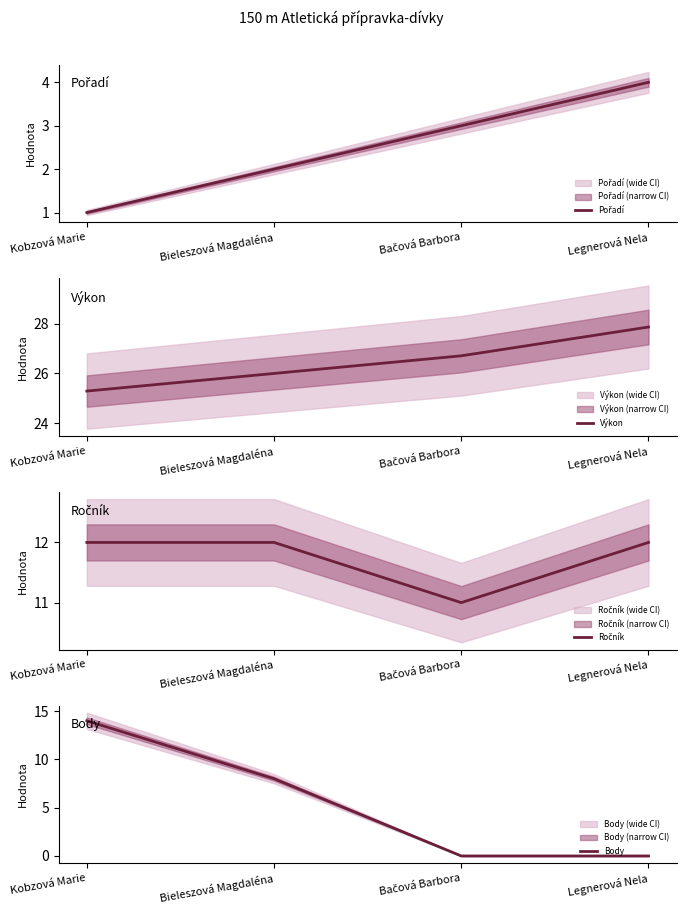

What is the total value across all series at Kobzová Marie?

52.3